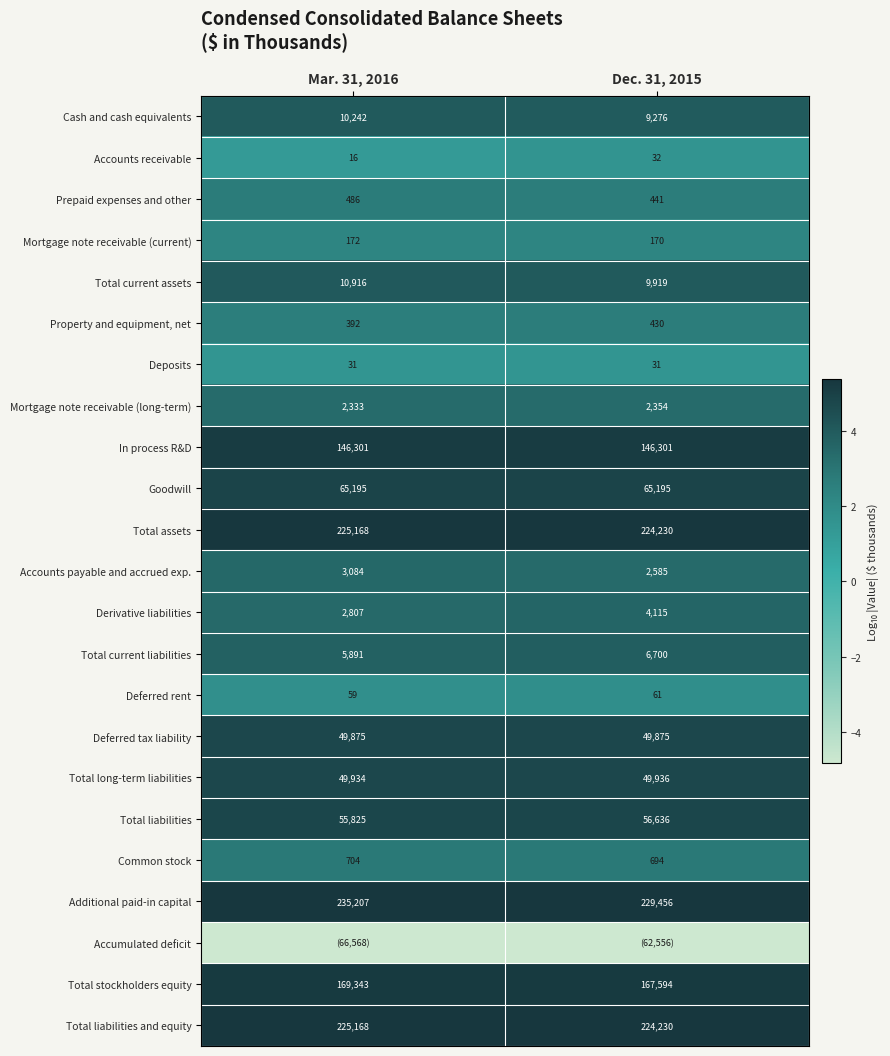

Is the value of Total stockholders equity at Mar. 31, 2016 greater than the value of Derivative liabilities at Dec. 31, 2015?

Yes